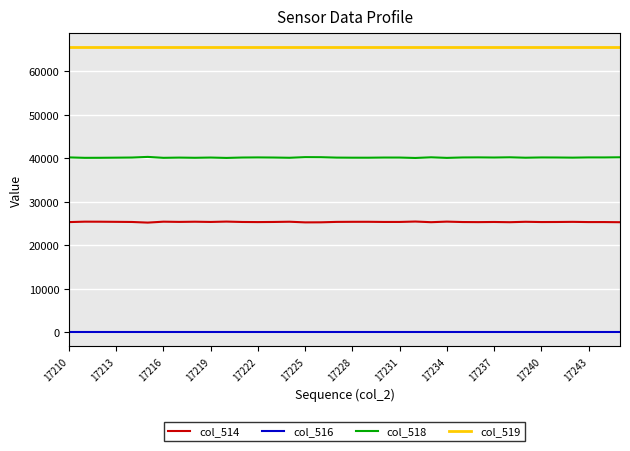

What is the maximum value shown in the chart?

65535